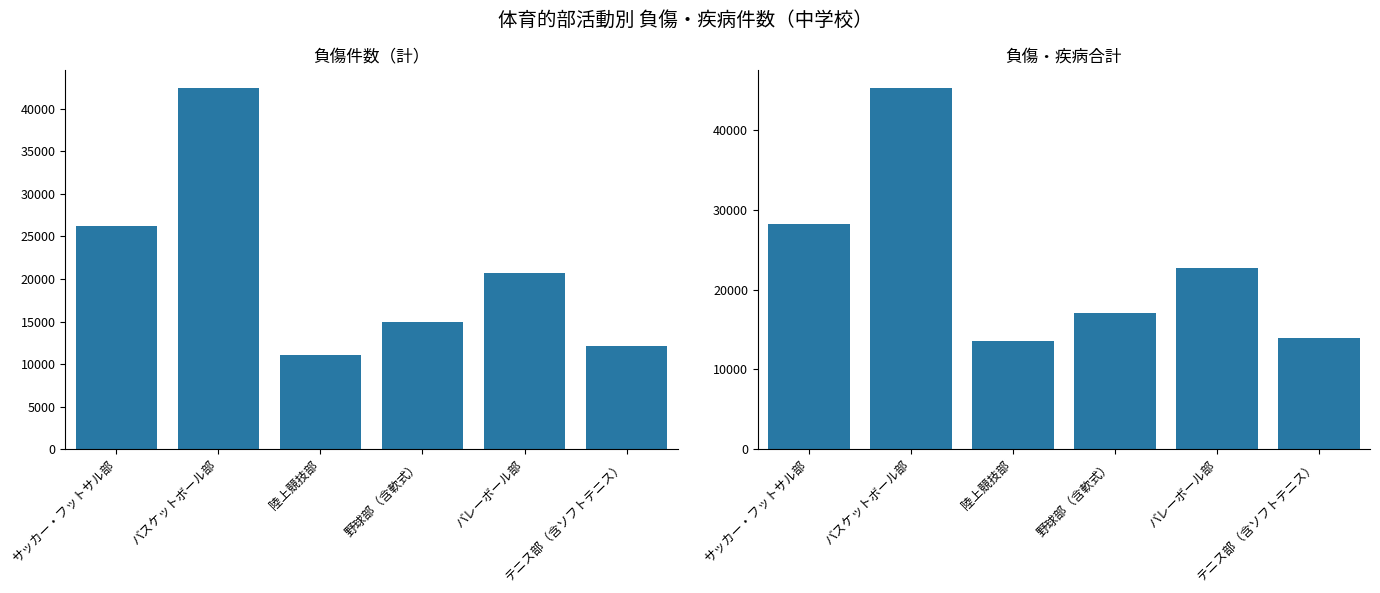

Between バスケットボール部 and 陸上競技部, which is larger?

バスケットボール部